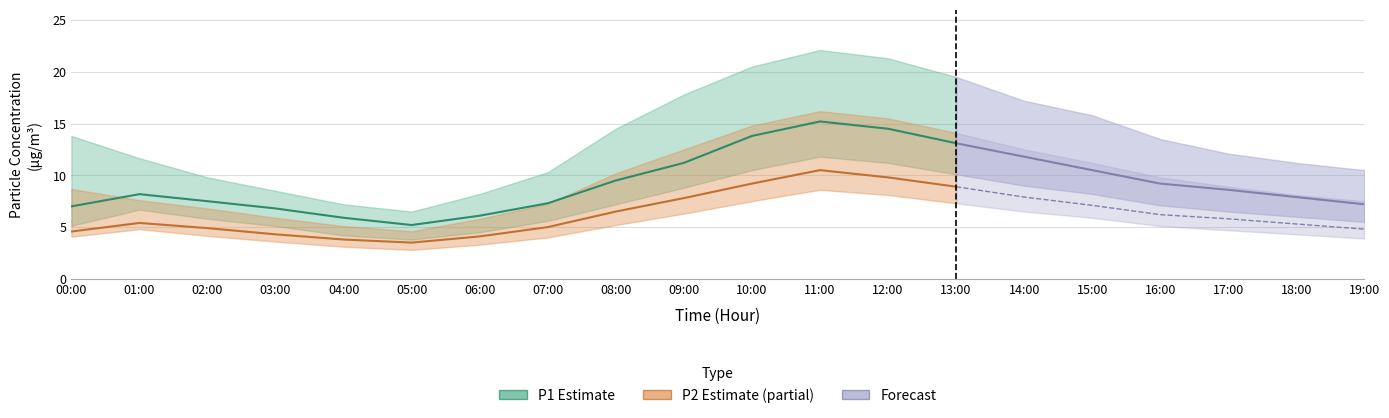

What is the difference between the maximum and minimum values in the P2 series?

7.0